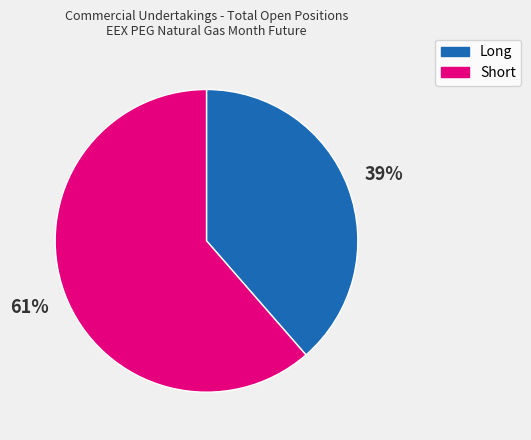

Does any single category account for the majority?

Yes